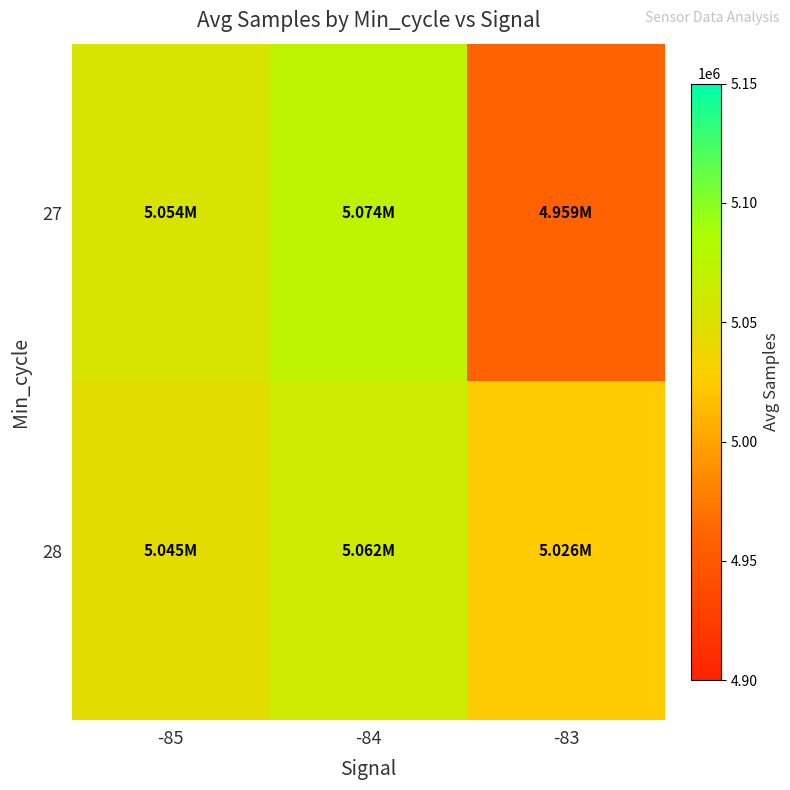

Which label corresponds to the smallest value in the chart?

-83